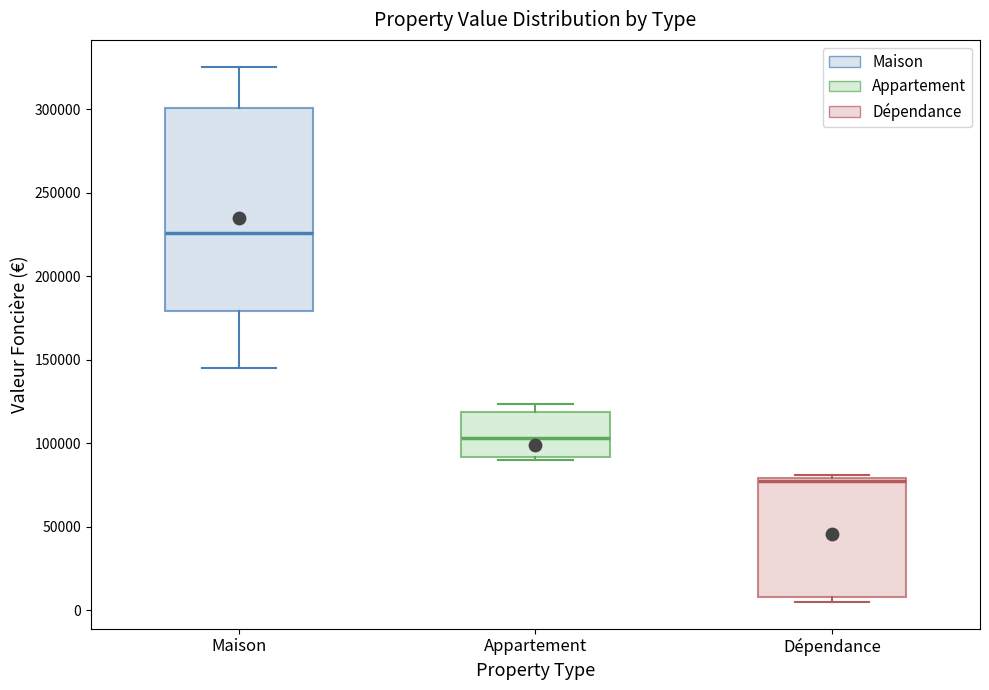

Where is the upper edge of the box for Dépendance on the y-axis? The values are not printed on the chart, so give them approximately, as read against the axis.

80000